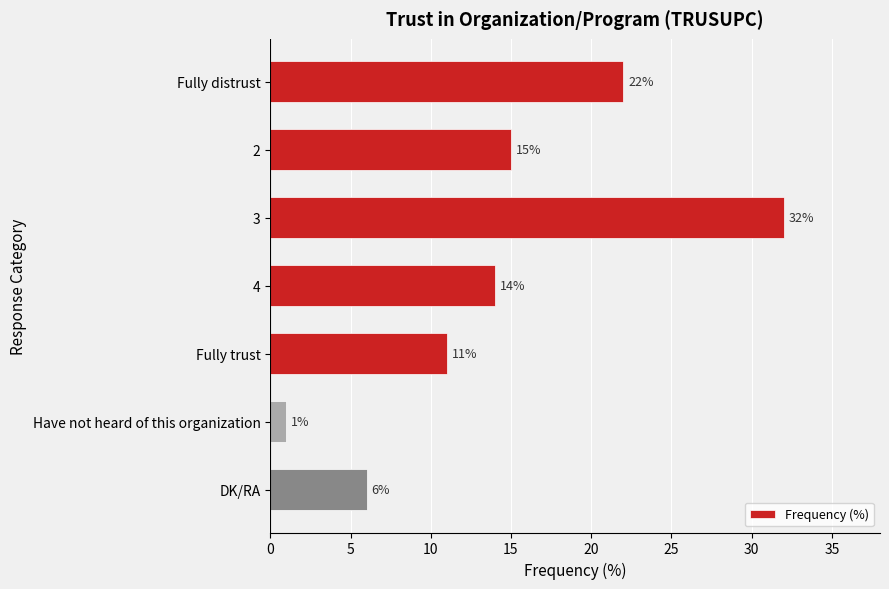

What is the maximum value shown in the chart?

32